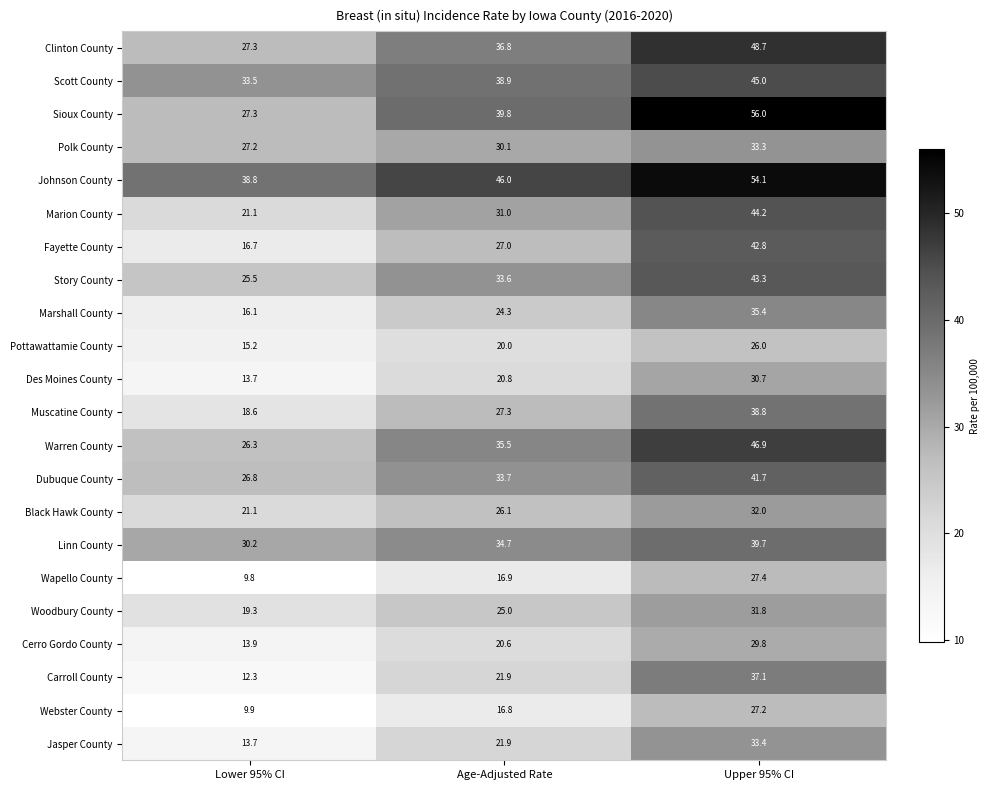

Which series has the largest total across all categories?

Johnson County